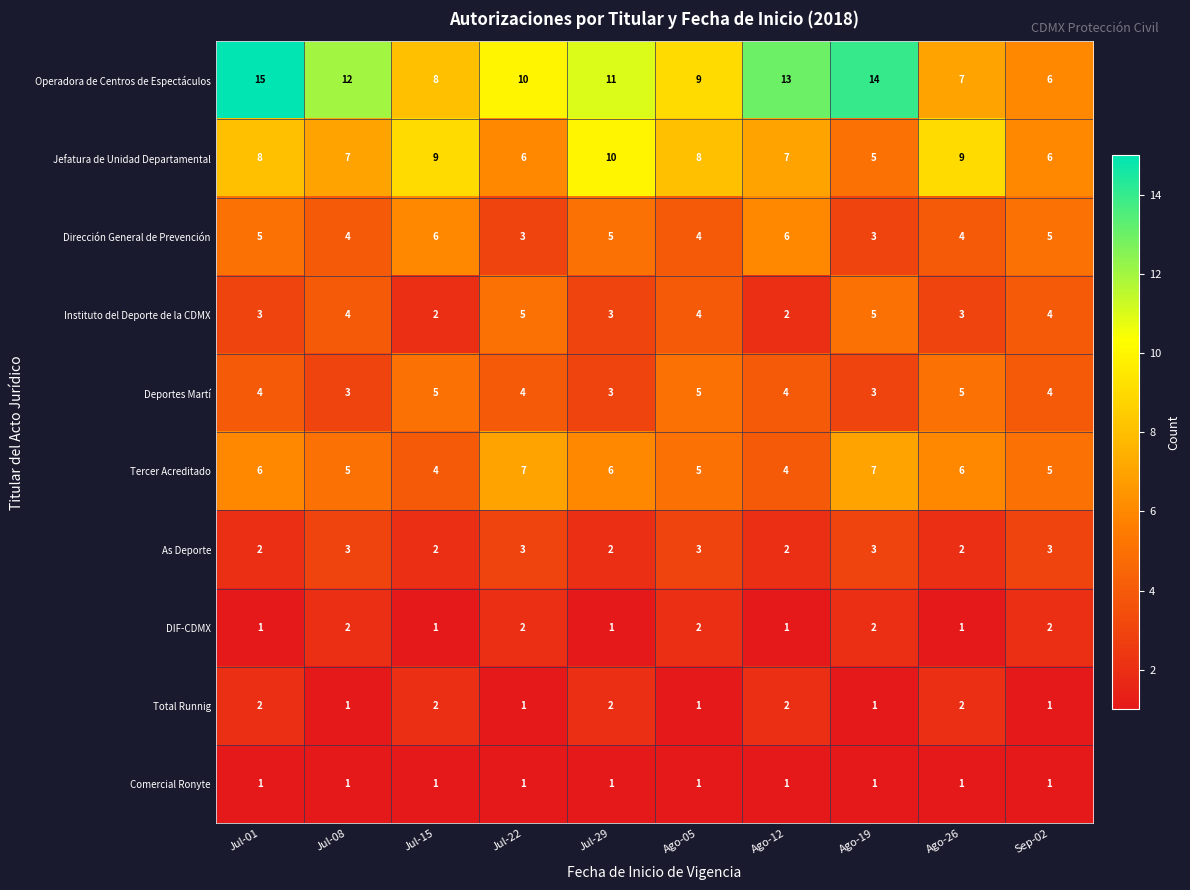

At which category is the sum across all series the highest?

Jul-01